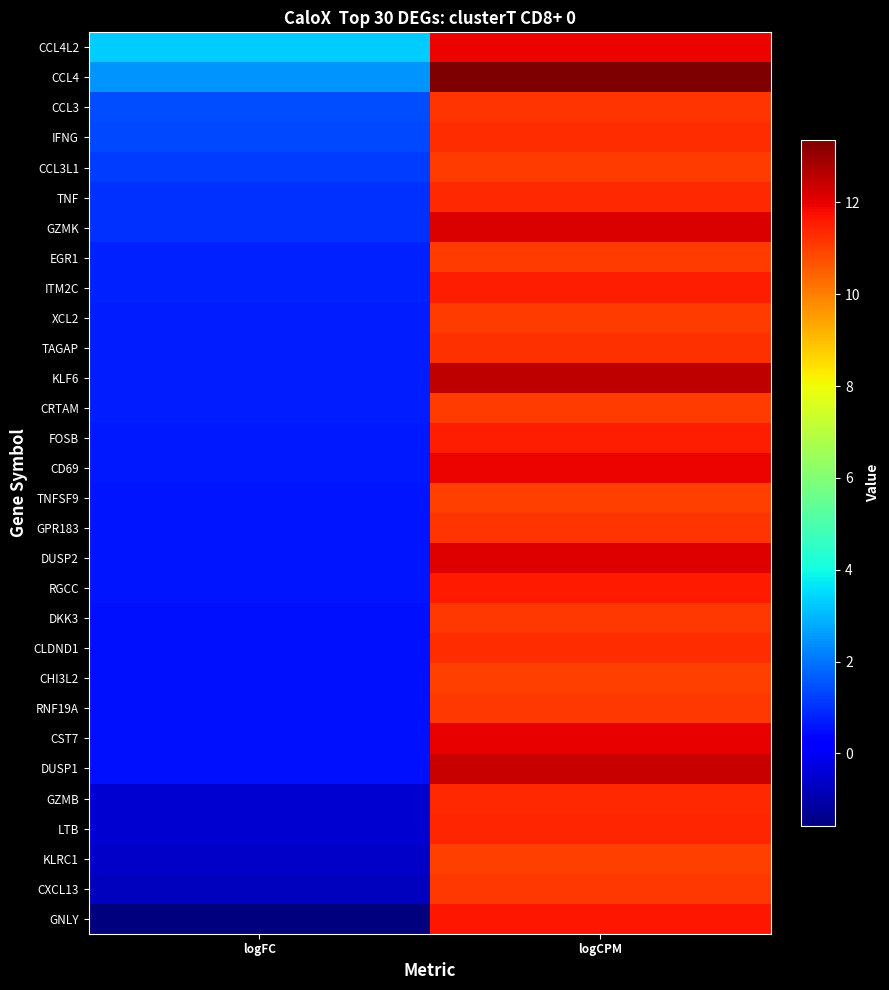

Reading left to right, extract all data points from this chart.

CCL4L2: logFC=3.3	logCPM=11.9
CCL4: logFC=2.5	logCPM=13.4
CCL3: logFC=1.4	logCPM=11.2
IFNG: logFC=1.4	logCPM=11.3
CCL3L1: logFC=1.2	logCPM=11.0
TNF: logFC=1.0	logCPM=11.3
GZMK: logFC=1.0	logCPM=12.2
EGR1: logFC=0.8	logCPM=11.1
ITM2C: logFC=0.8	logCPM=11.5
XCL2: logFC=0.7	logCPM=11.1
TAGAP: logFC=0.7	logCPM=11.2
KLF6: logFC=0.7	logCPM=12.5
CRTAM: logFC=0.7	logCPM=11.1
FOSB: logFC=0.7	logCPM=11.5
CD69: logFC=0.6	logCPM=11.9
TNFSF9: logFC=0.6	logCPM=11.0
GPR183: logFC=0.6	logCPM=11.2
DUSP2: logFC=0.6	logCPM=12.1
RGCC: logFC=0.6	logCPM=11.6
DKK3: logFC=0.6	logCPM=11.1
CLDND1: logFC=0.6	logCPM=11.3
CHI3L2: logFC=0.5	logCPM=11.0
RNF19A: logFC=0.5	logCPM=11.1
CST7: logFC=0.5	logCPM=12.0
DUSP1: logFC=0.5	logCPM=12.4
GZMB: logFC=-0.5	logCPM=11.4
LTB: logFC=-0.5	logCPM=11.4
KLRC1: logFC=-0.6	logCPM=11.0
CXCL13: logFC=-0.8	logCPM=11.1
GNLY: logFC=-1.6	logCPM=11.7